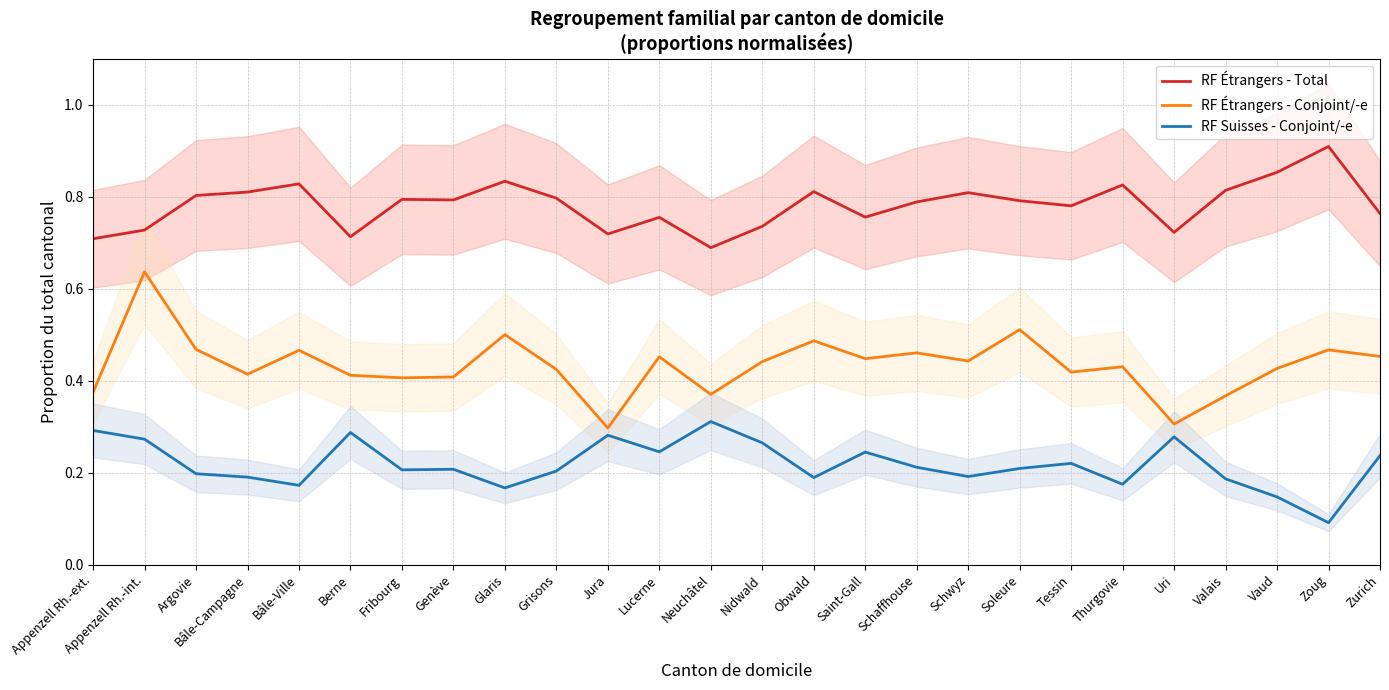

Reading right to left, list all the values displayed in this chart.

RF Étrangers - Total: 0.8	0.9	0.9	0.8	0.7	0.8	0.8	0.8	0.8	0.8	0.8	0.8	0.7	0.7	0.8	0.7	0.8	0.8	0.8	0.8	0.7	0.8	0.8	0.8	0.7	0.7
RF Étrangers - Conjoint/-e: 0.5	0.5	0.4	0.4	0.3	0.4	0.4	0.5	0.4	0.5	0.4	0.5	0.4	0.4	0.5	0.3	0.4	0.5	0.4	0.4	0.4	0.5	0.4	0.5	0.6	0.4
RF Suisses - Conjoint/-e: 0.2	0.1	0.1	0.2	0.3	0.2	0.2	0.2	0.2	0.2	0.2	0.2	0.3	0.3	0.2	0.3	0.2	0.2	0.2	0.2	0.3	0.2	0.2	0.2	0.3	0.3